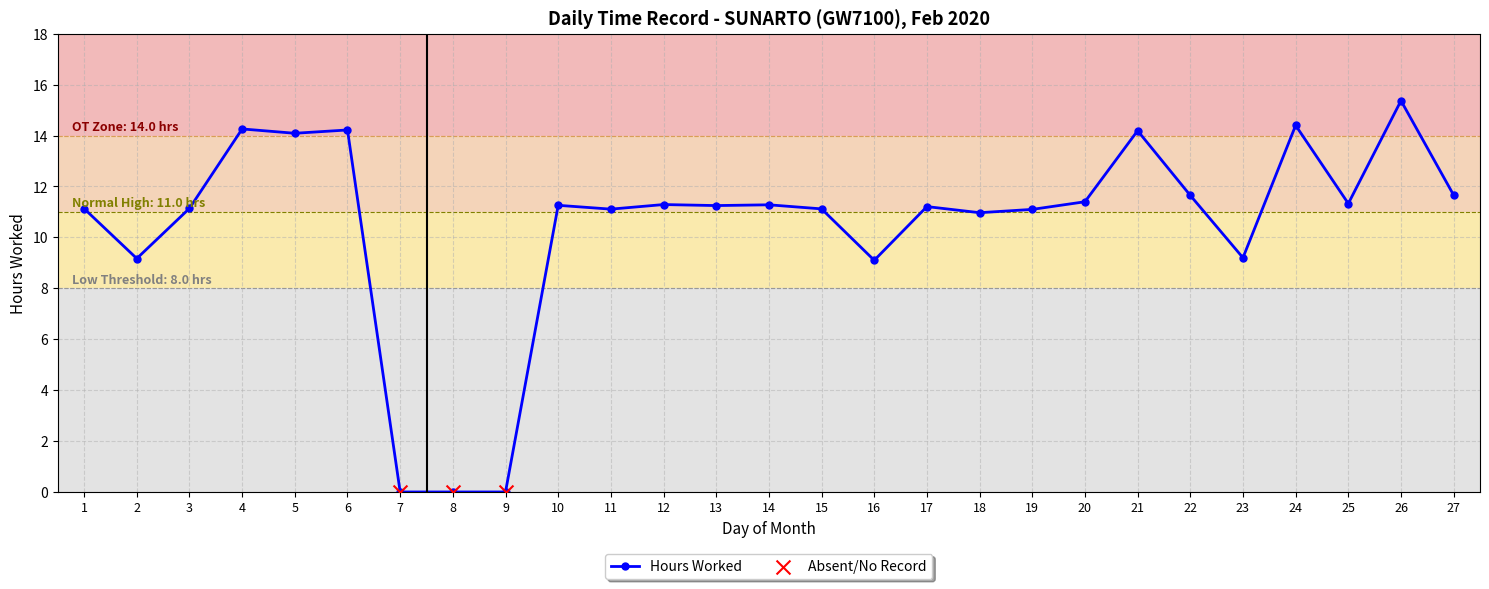

What is the change in value from 4 to 20?

-2.9